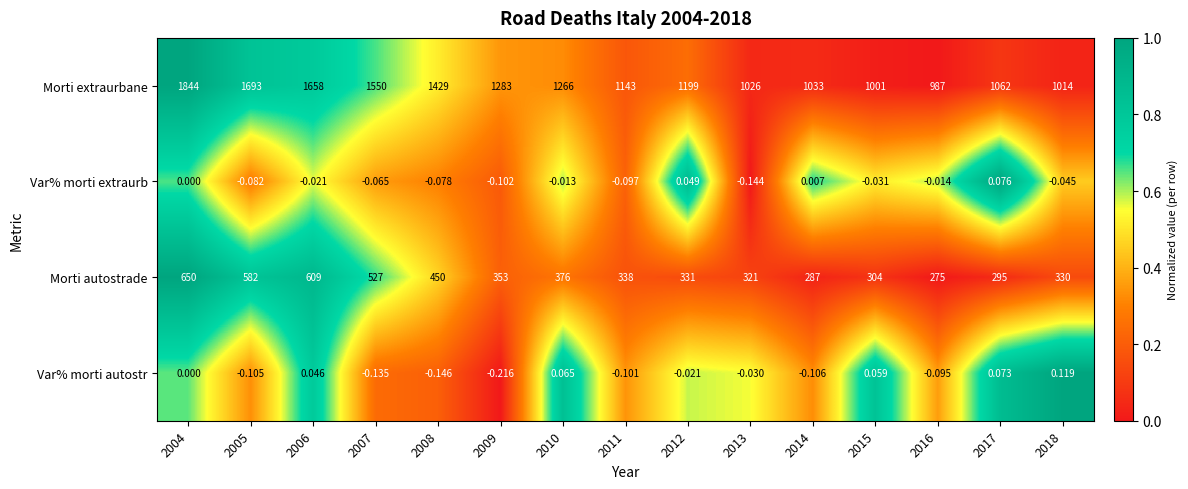

What is the greatest value displayed?

1844.0